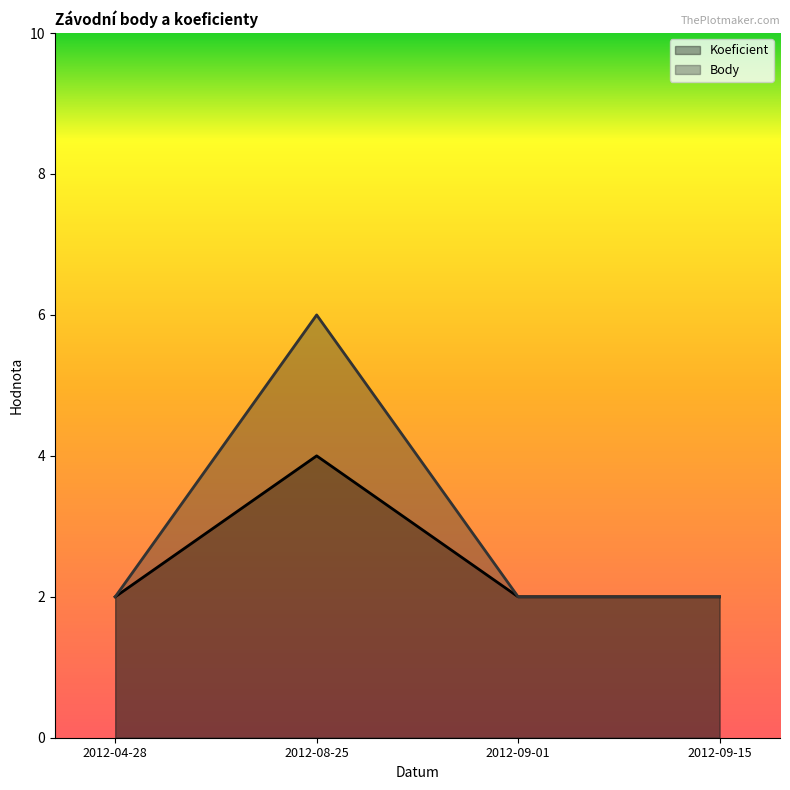

What is the spread (max minus min) of values at 2012-08-25?

2